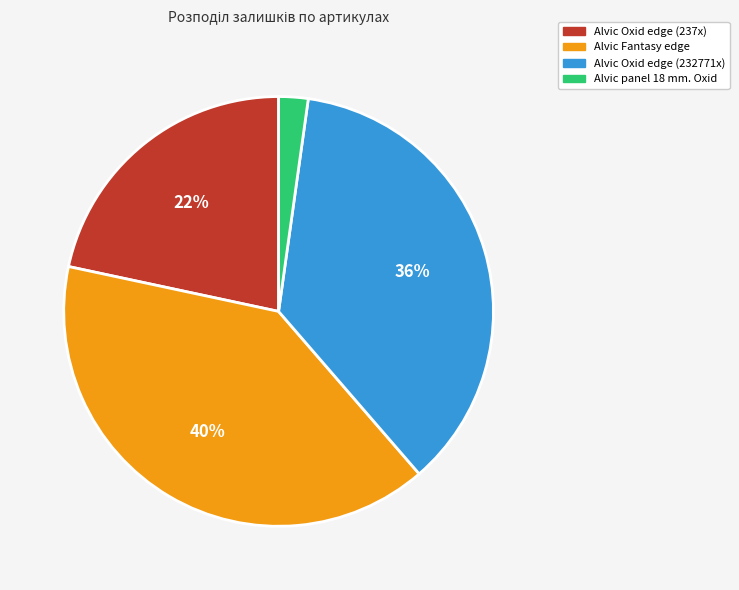

Is there any slice that represents more than half of the pie?

No